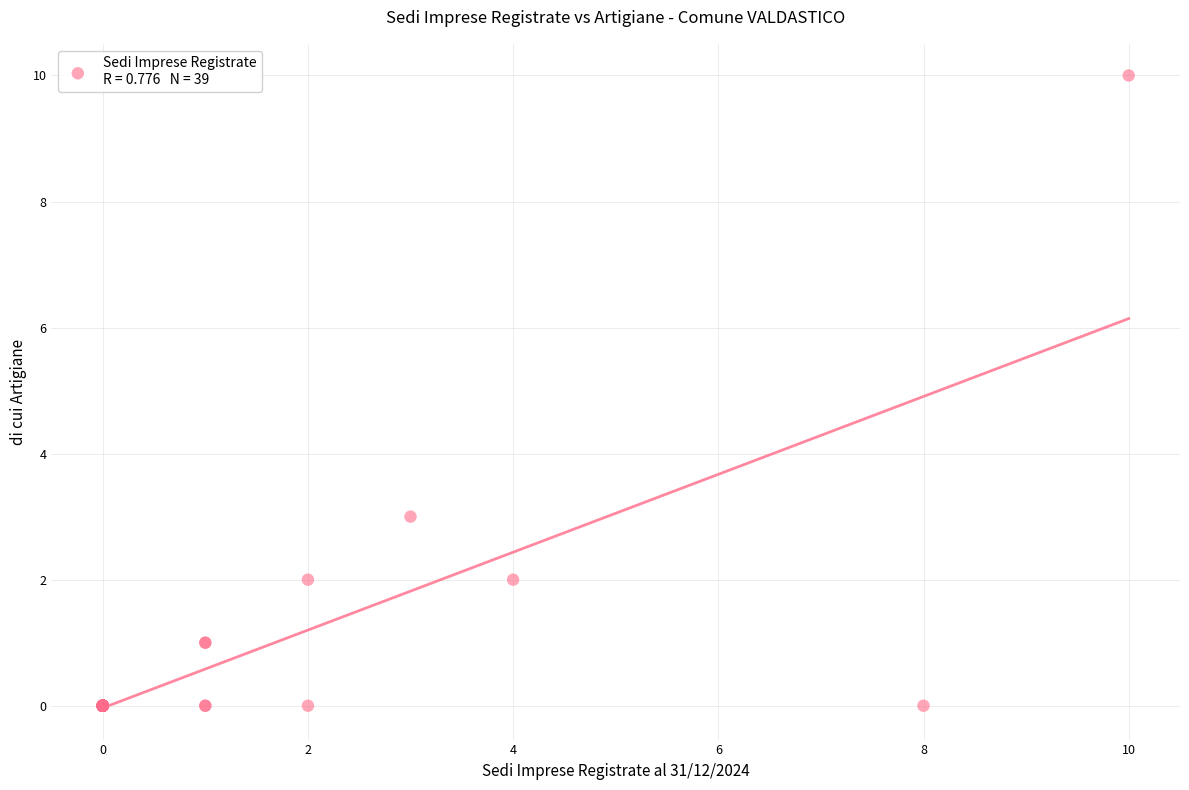

What Y value in the scatter plot is closest to 5?

3